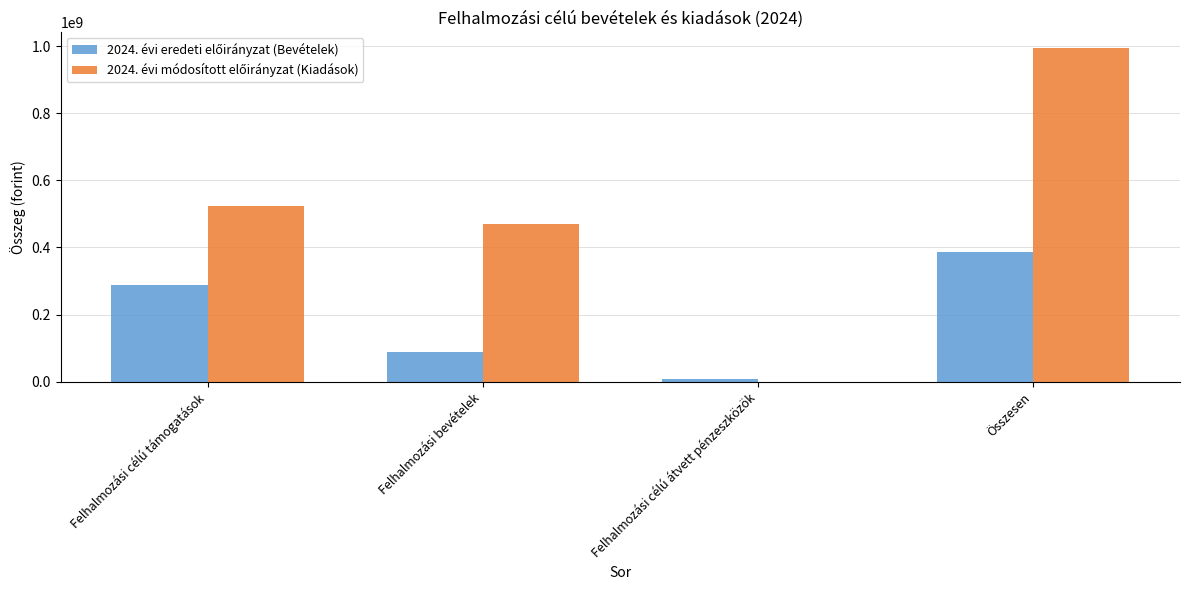

Which label corresponds to the largest value in the chart?

Összesen